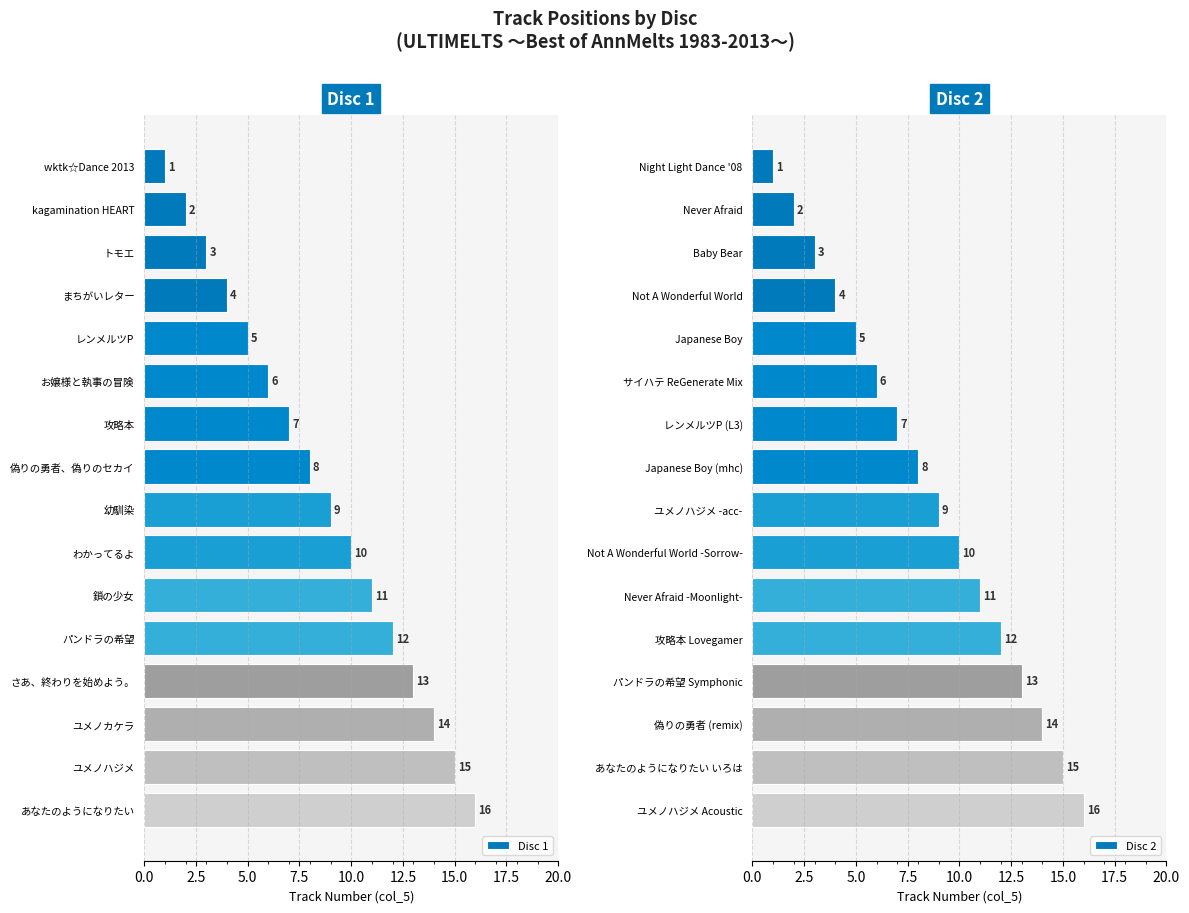

Reading left to right, extract all data points from this chart.

Disc 1: 1	2	3	4	5	6	7	8	9	10	11	12	13	14	15	16
Disc 2: 1	2	3	4	5	6	7	8	9	10	11	12	13	14	15	16